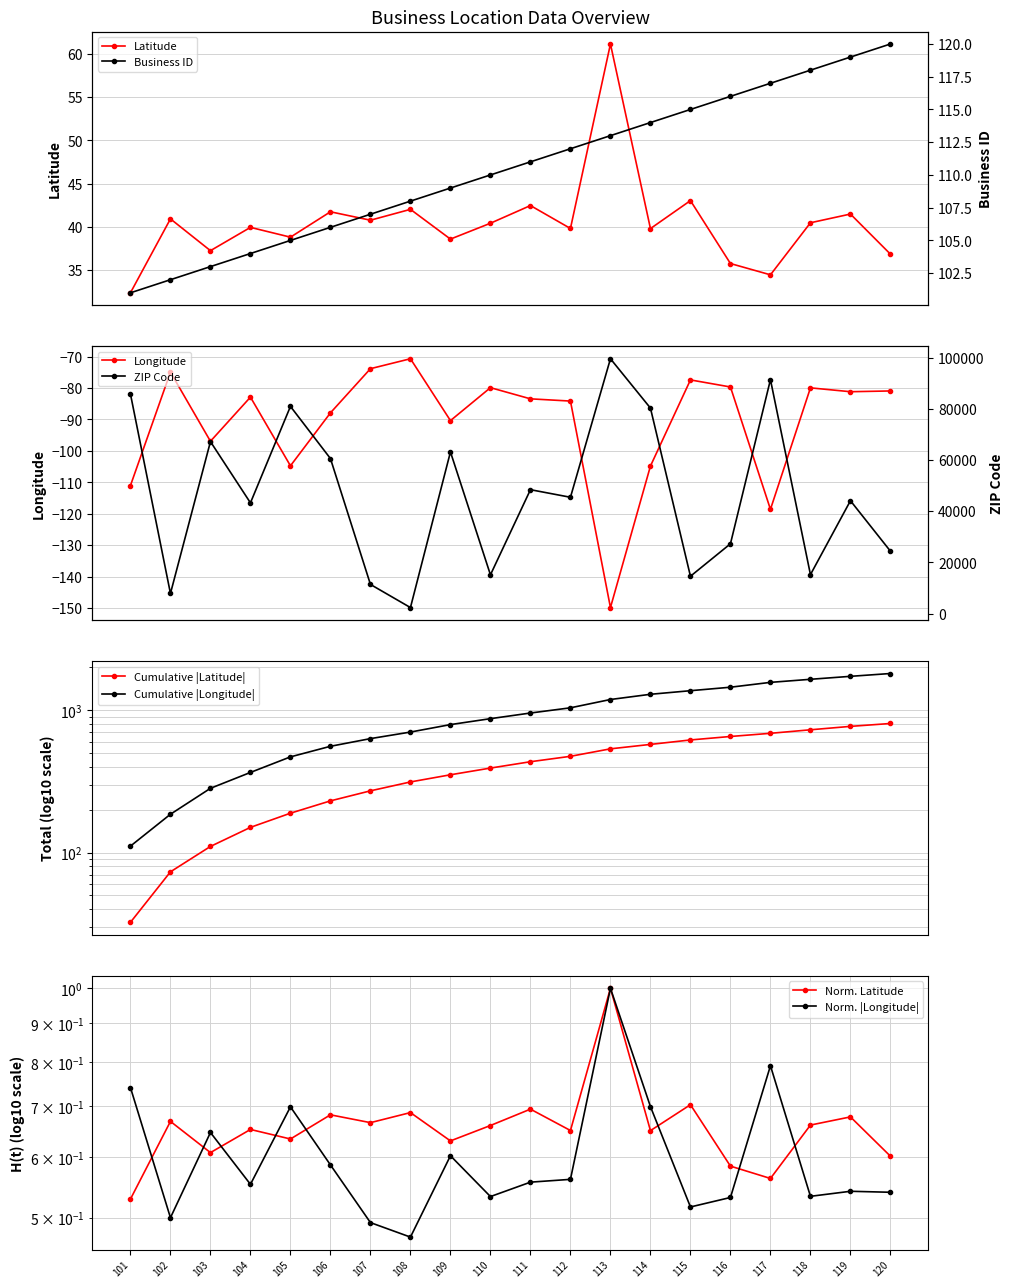

How many data points does each series have?

20